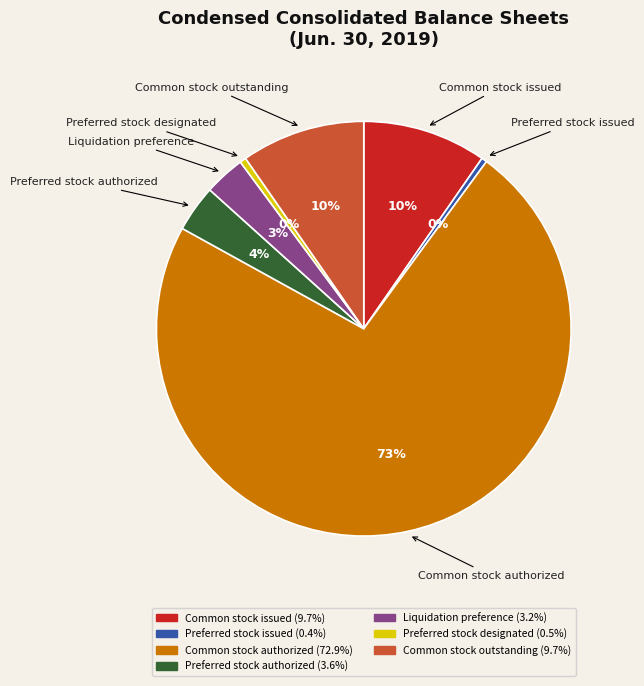

To the nearest percent, what is the average slice percentage?

14%